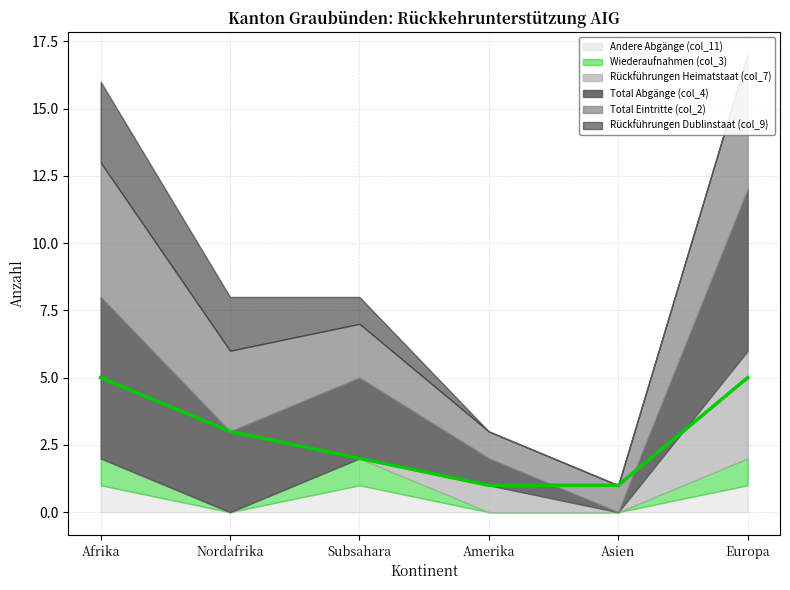

What is the difference between the Total Eintritte (col_2) values at Subsahara and Asien?

1